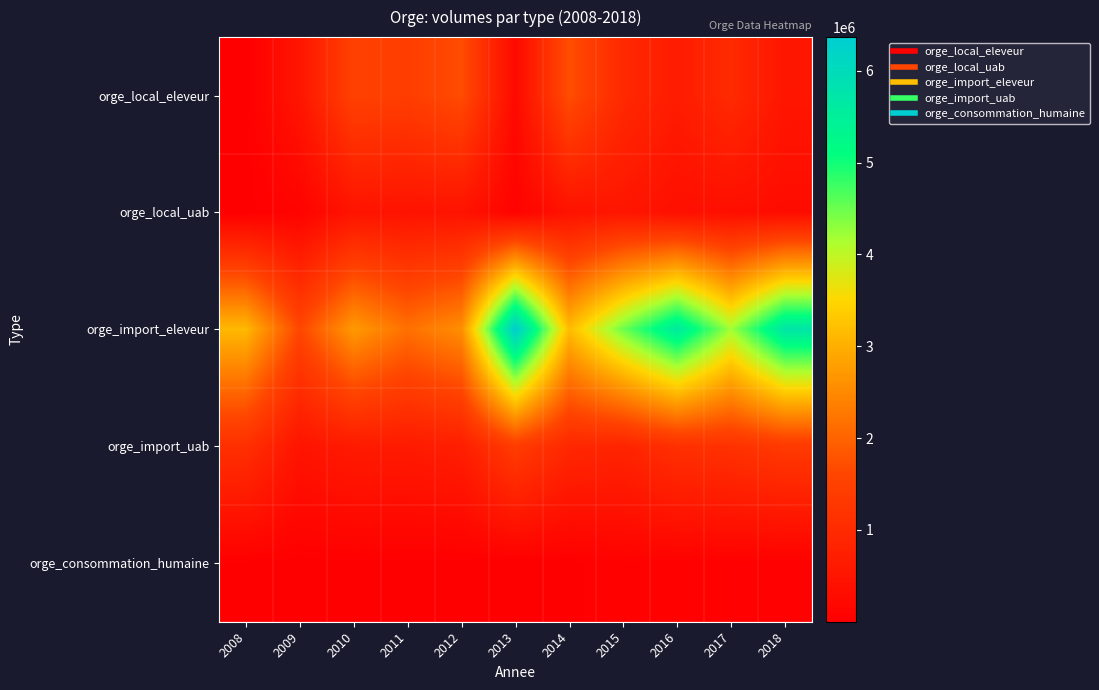

Which has a higher value, 2016 or 2011?

2011